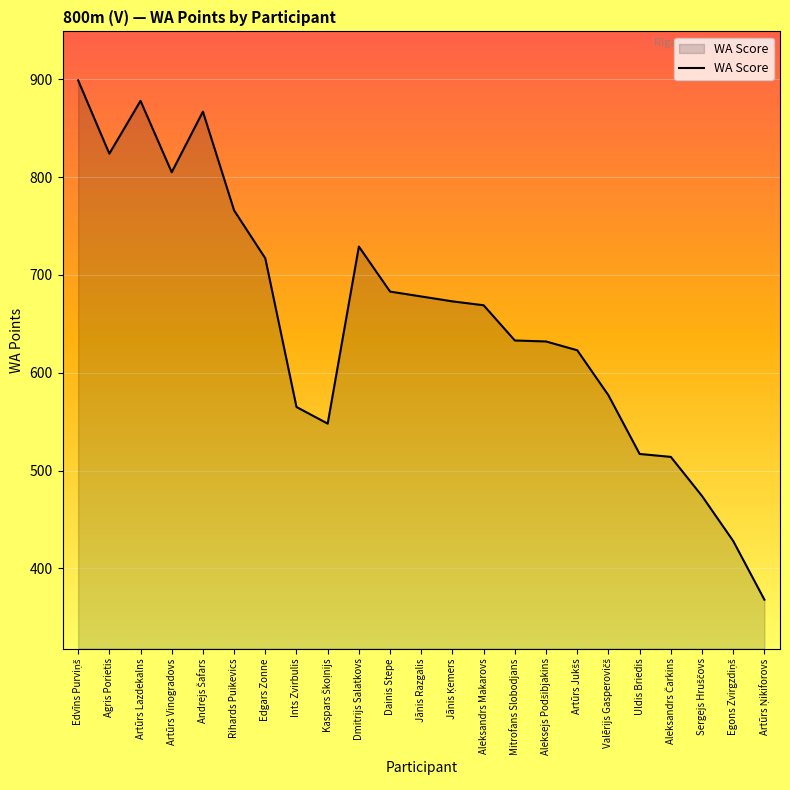

What is the change in value from Ints Zvirbulis to Dainis Stepe?

+118